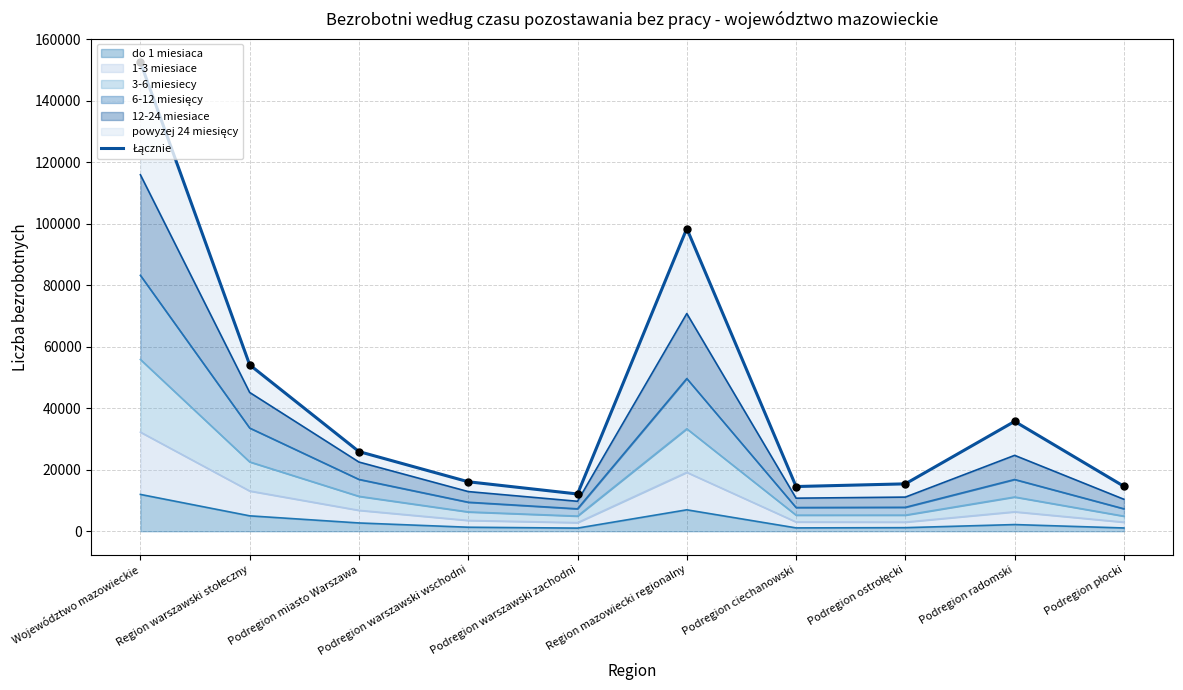

Approximately how many times larger is the value at Region mazowiecki regionalny compared to Podregion warszawski wschodni?

6.1